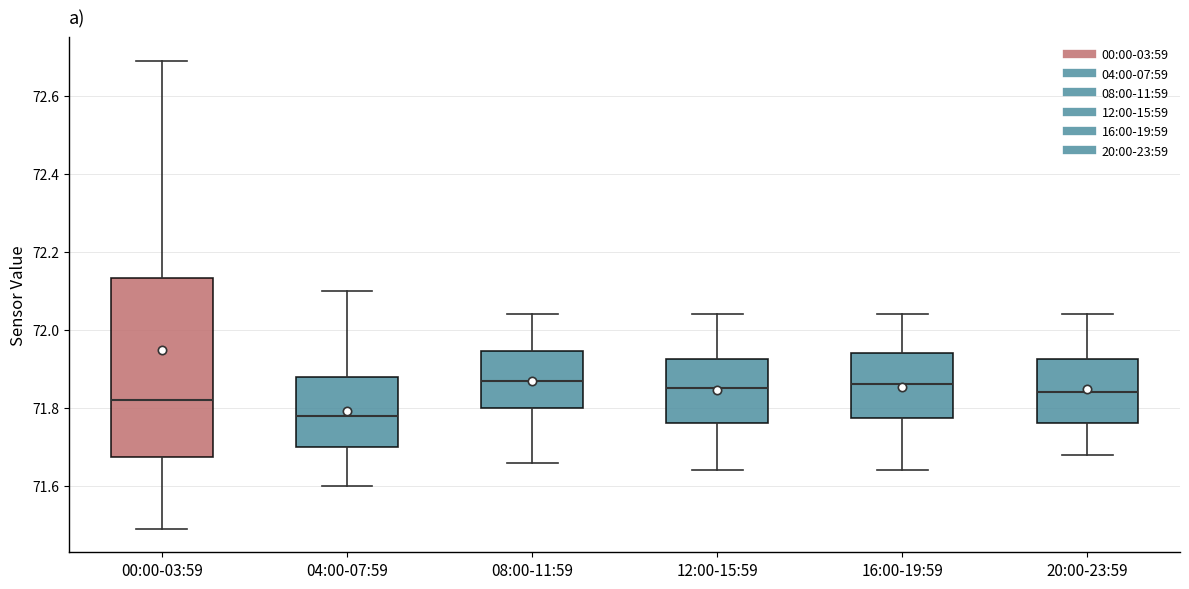

Which box has the lowest median line?

04:00-07:59